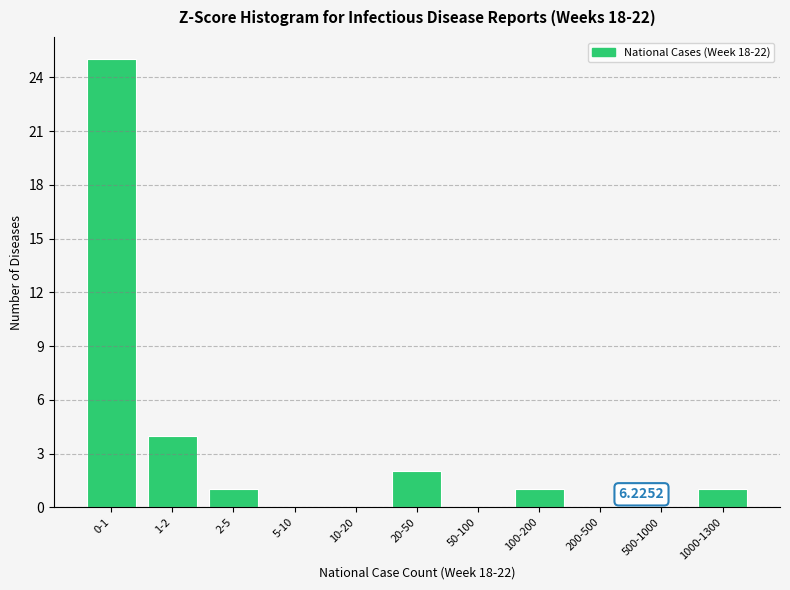

What is the change in value from 2-5 to 20-50?

+1